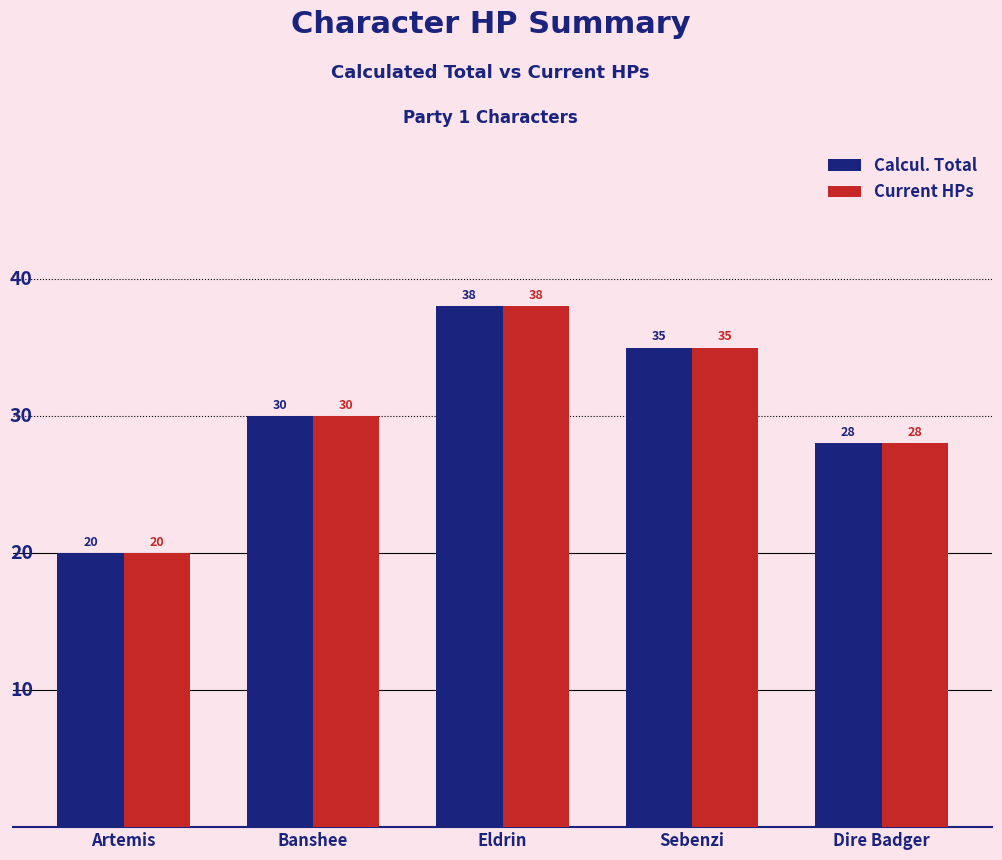

What is the value of the Current HPs bar at the 5th from the left?

28